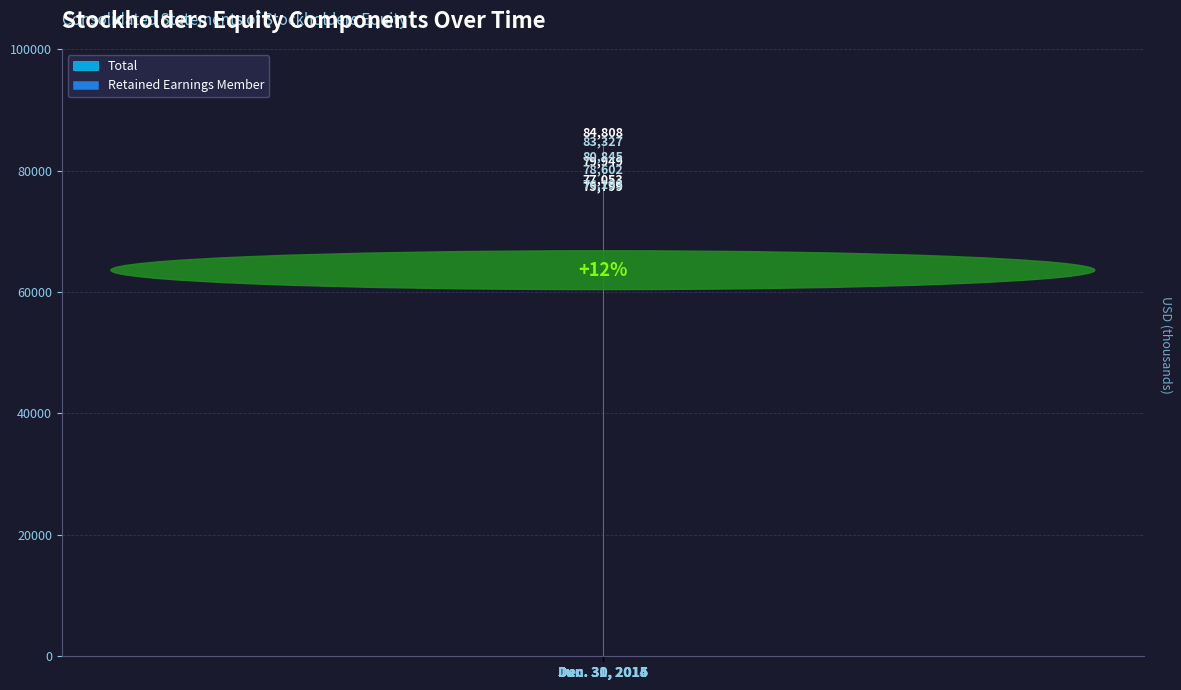

Count the number of data series in this chart.

2